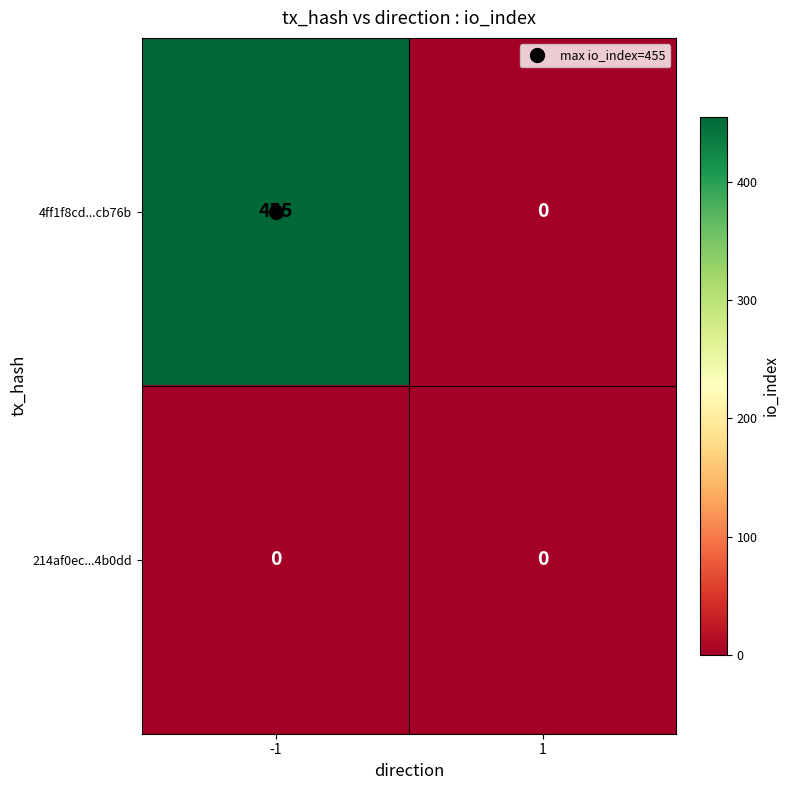

What is the maximum value for 4ff1f8cd...cb76b?

455